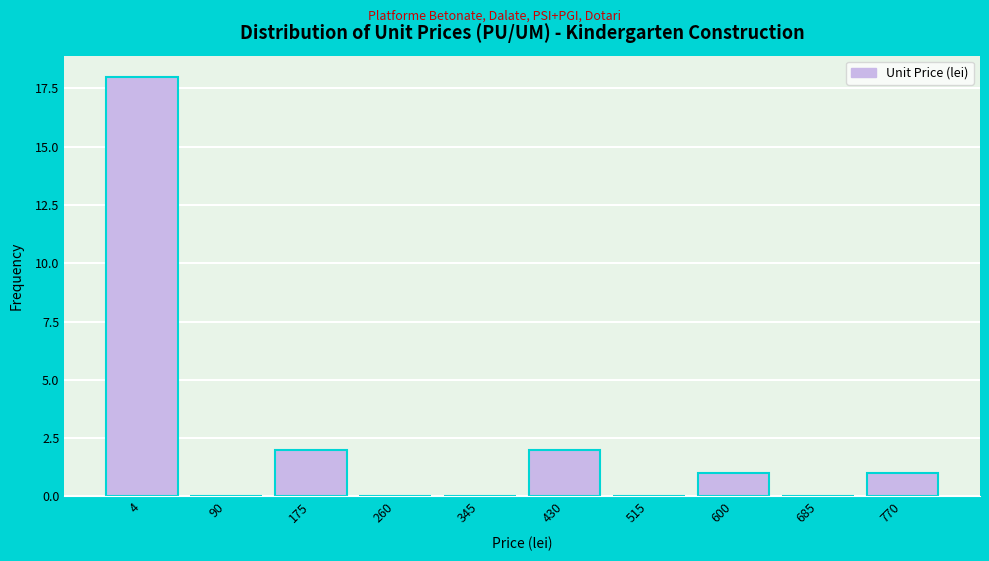

Reading right to left, transcribe all the data shown in this chart.

770=1	685=0	600=1	515=0	430=2	345=0	260=0	175=2	90=0	4=18